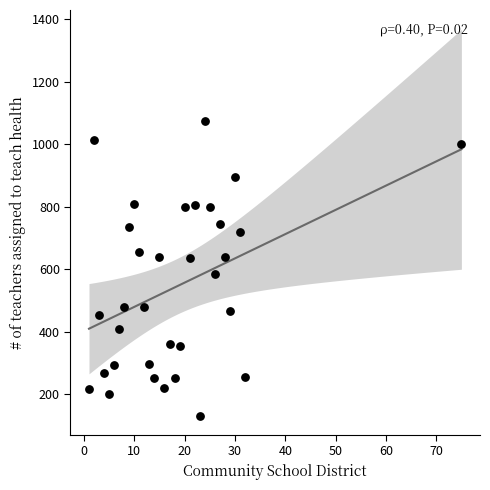

What Y value in the scatter plot is closest to 603?

585